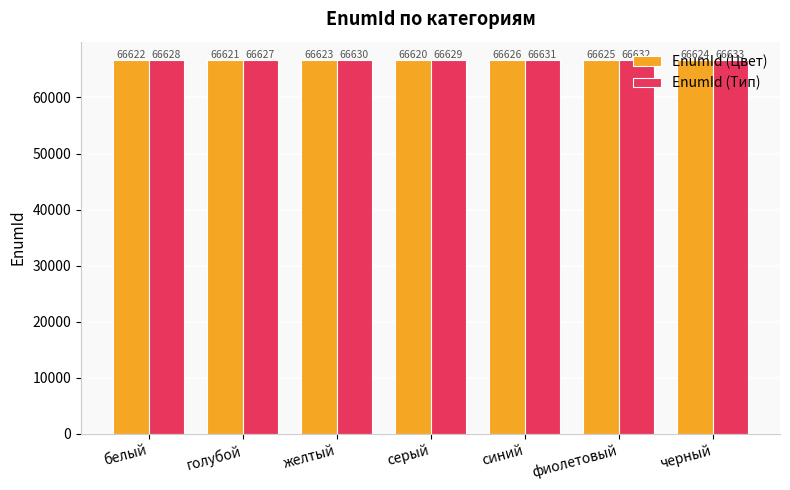

How many distinct data groups are displayed?

2